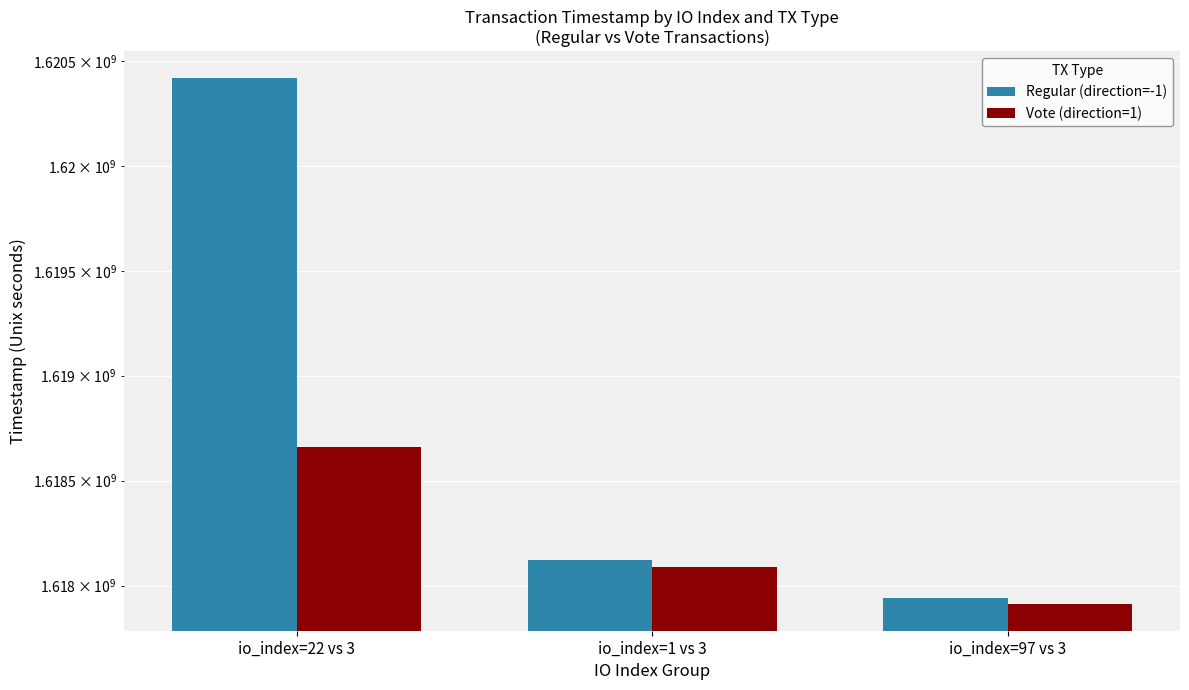

The value of Regular (direction=-1) at io_index=1 vs 3 is 668364749. True or false?

False